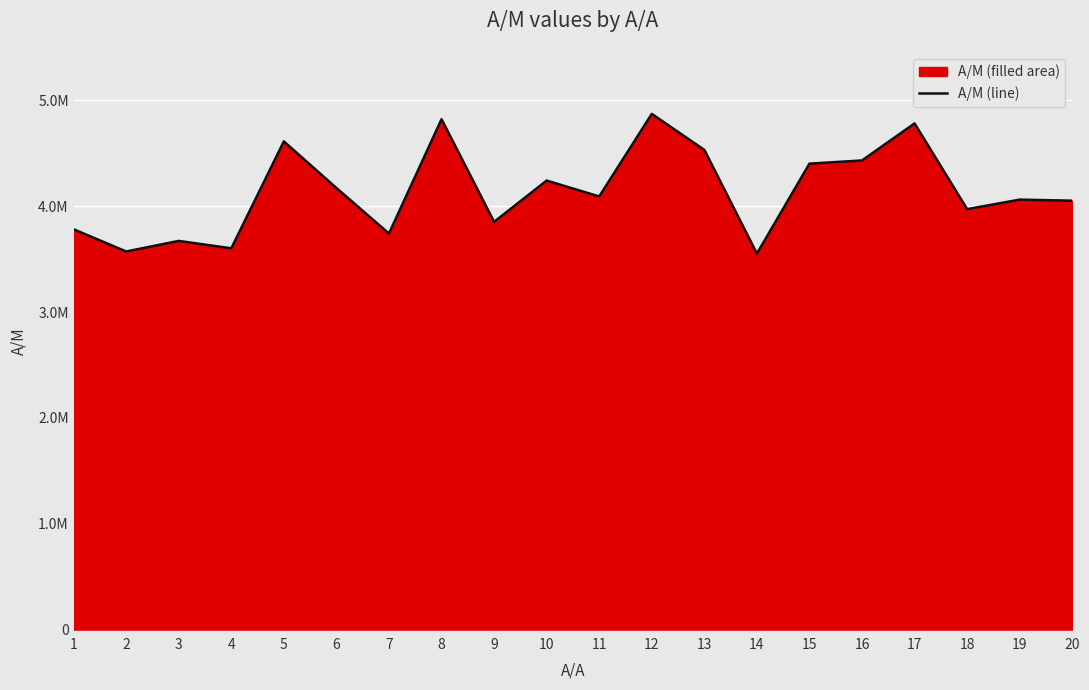

What is the value of the 13th point from the left?

4532023